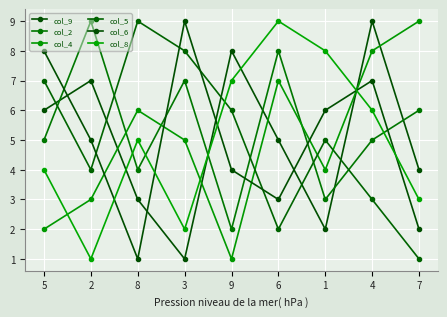

How many data points does each series have?

9